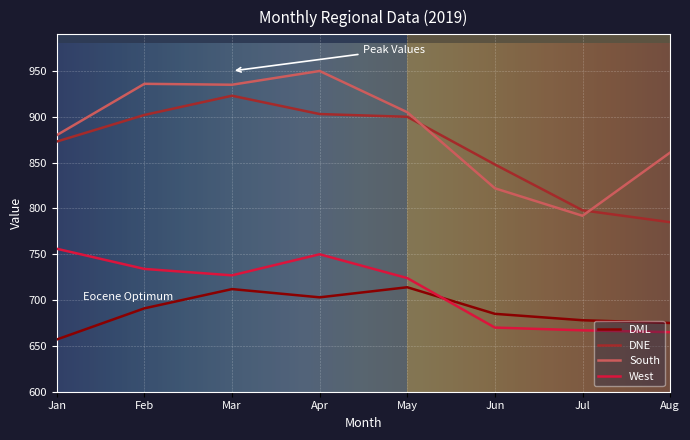

What is the difference between the maximum and minimum values in the DML series?

57